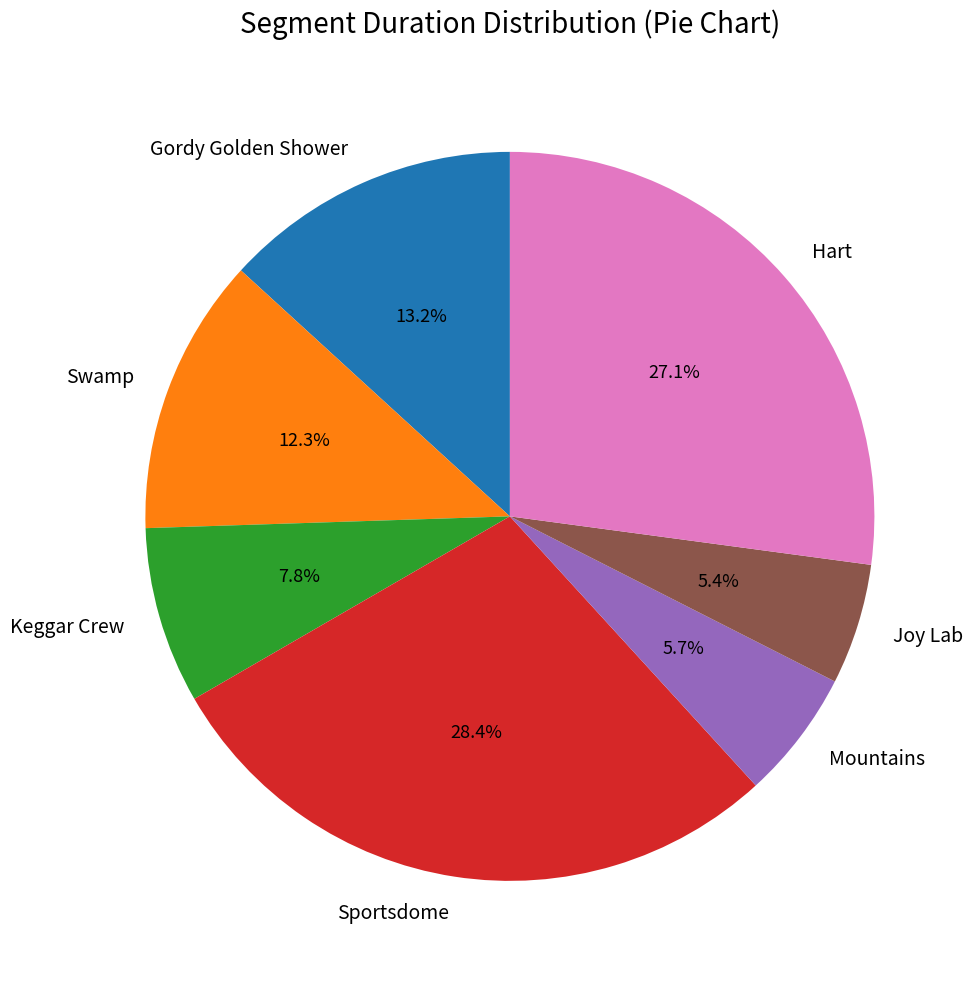

Approximately how many times larger is the value at Joy Lab compared to Swamp?

0.4